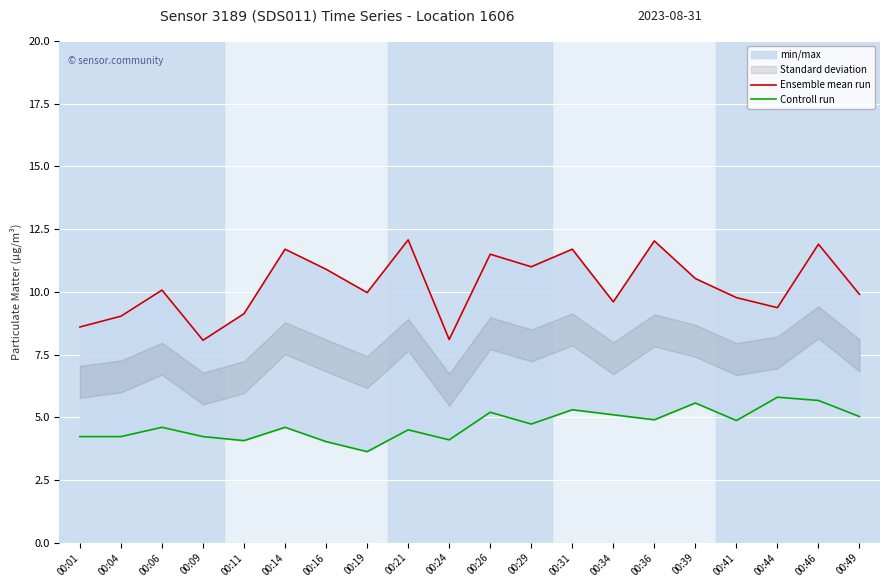

Which series has the largest total across all categories?

Ensemble mean run